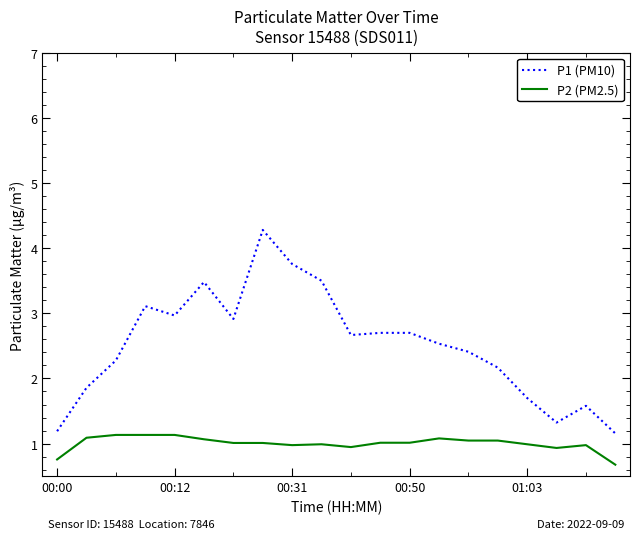

True or false: P2 (PM2.5) and P1 (PM10) cross at least once.

False